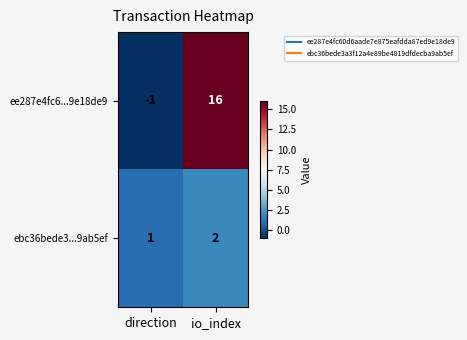

How many data points does each series have?

2